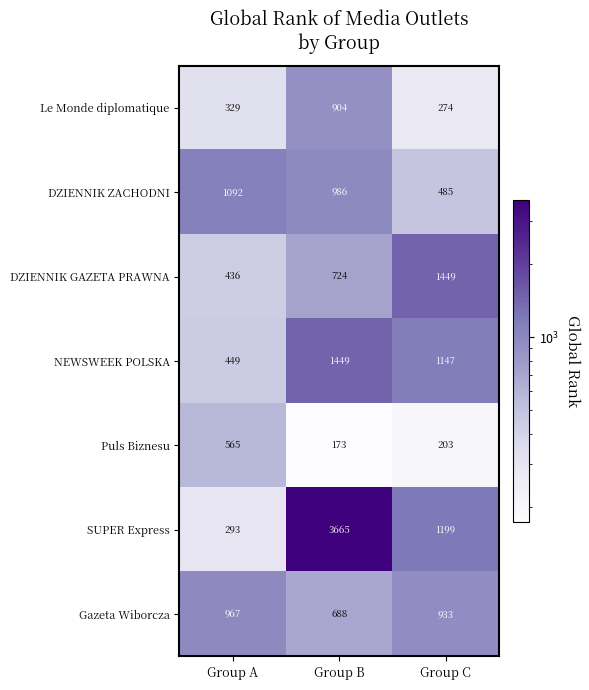

What is the highest value of the DZIENNIK ZACHODNI series?

1092